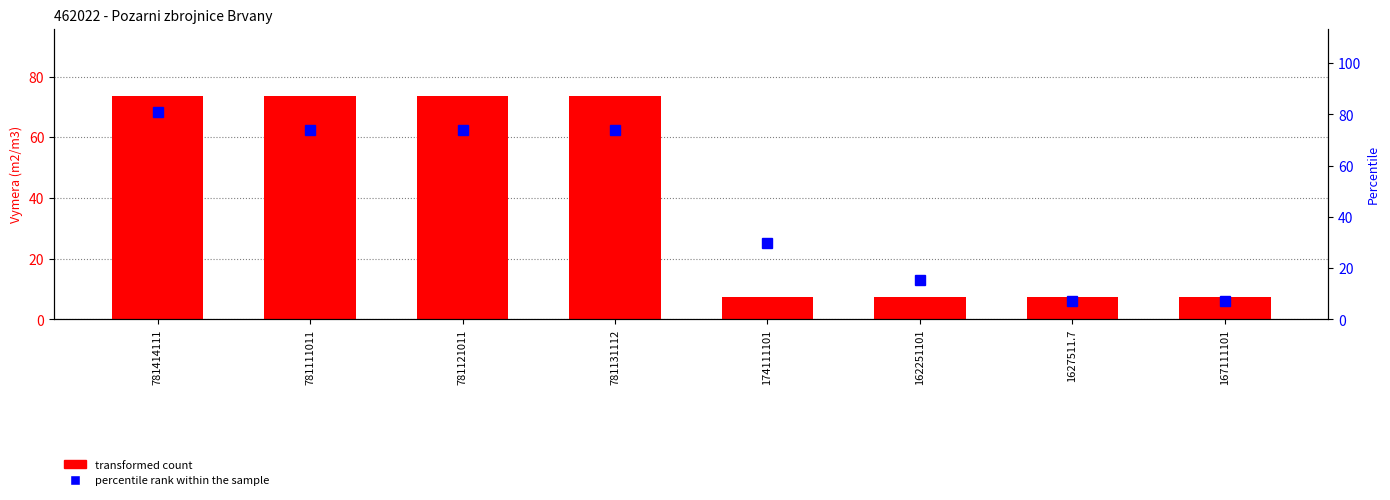

Are the bars horizontal?

No